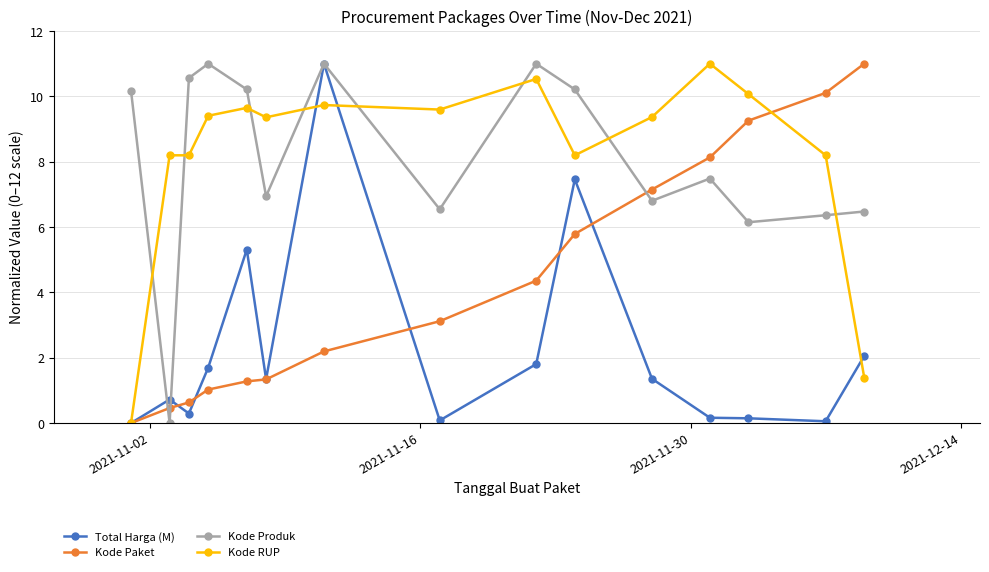

Which series ends up on top after the final intersection of Total Harga (M) and Kode RUP?

Total Harga (M)